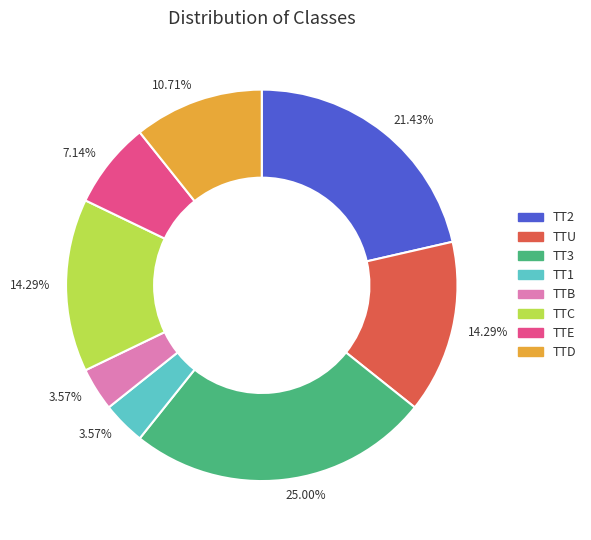

Does any single category account for the majority?

No